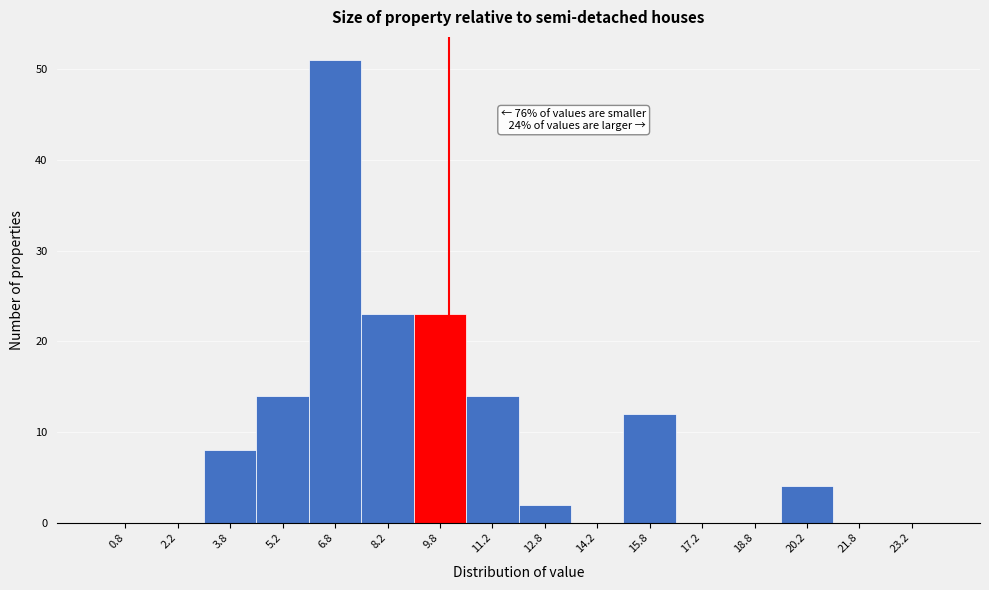

Over which range of the x-axis is the bar tallest?

6.0 to 7.5